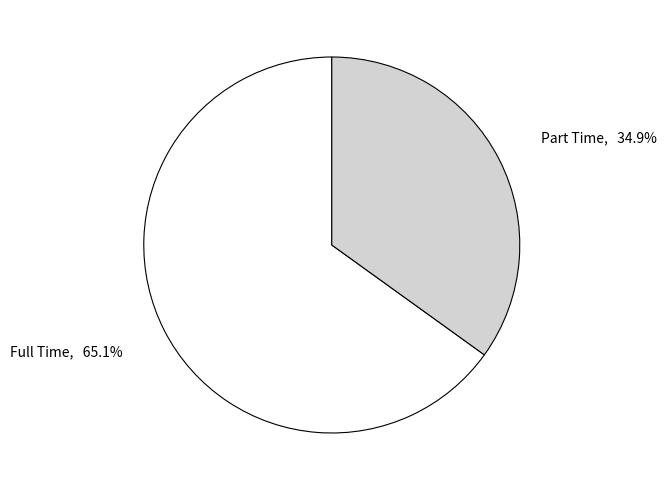

Is there a majority slice in this chart?

Yes